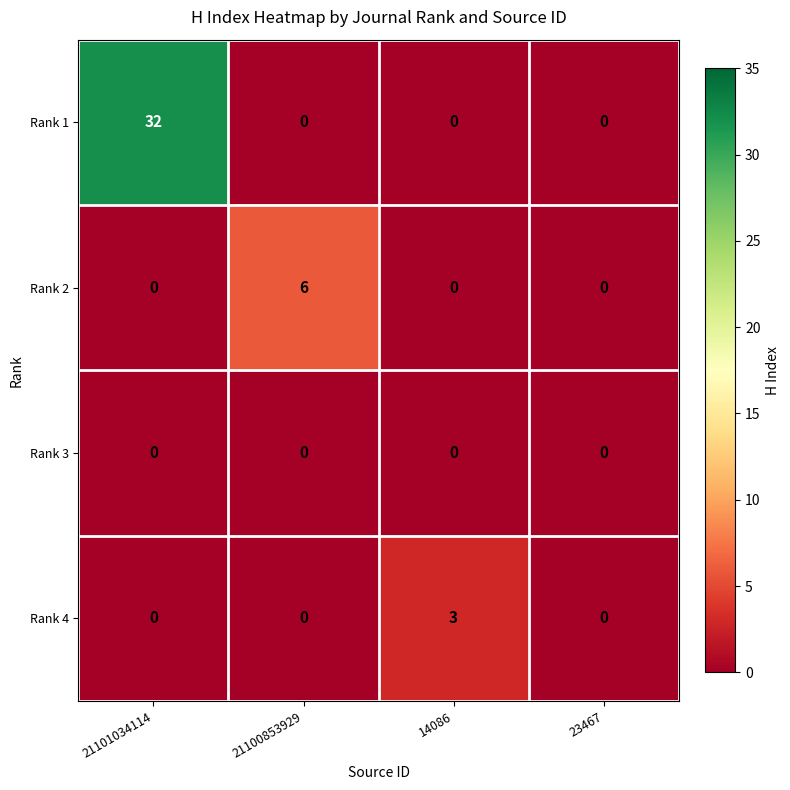

Reading left to right, transcribe all the data shown in this chart.

Rank 1: 32	0	0	0
Rank 2: 0	6	0	0
Rank 3: 0	0	0	0
Rank 4: 0	0	3	0